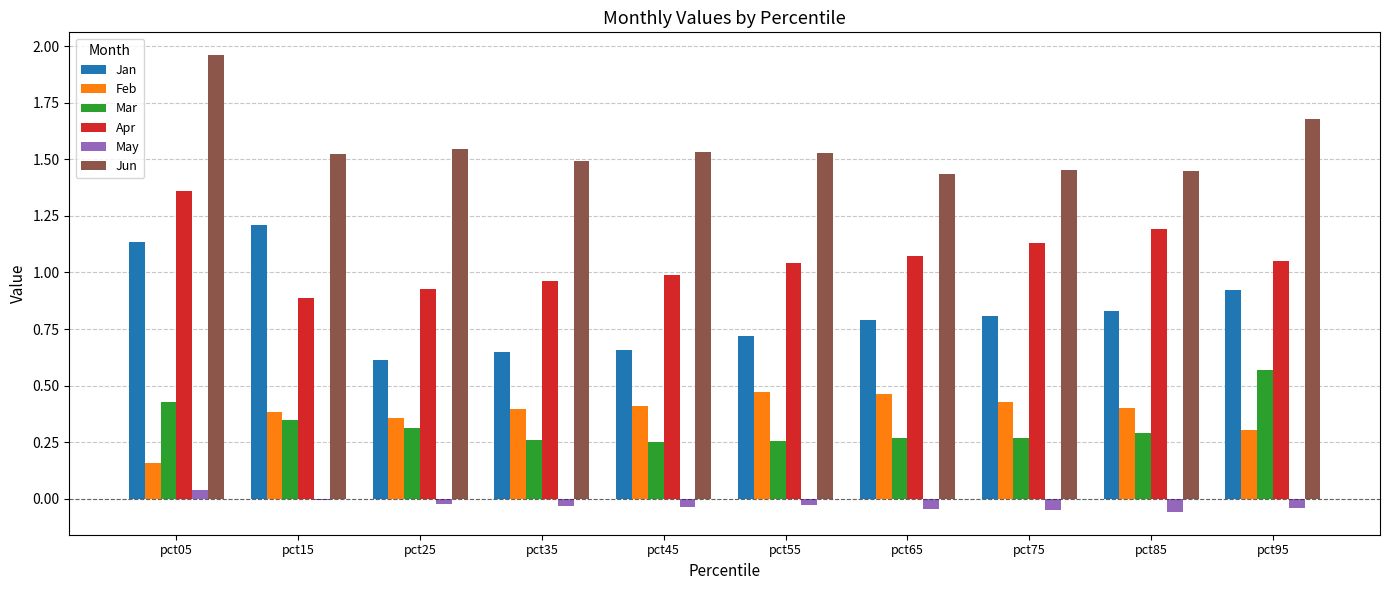

What are all the series names shown in the legend?

Jan, Feb, Mar, Apr, May, Jun